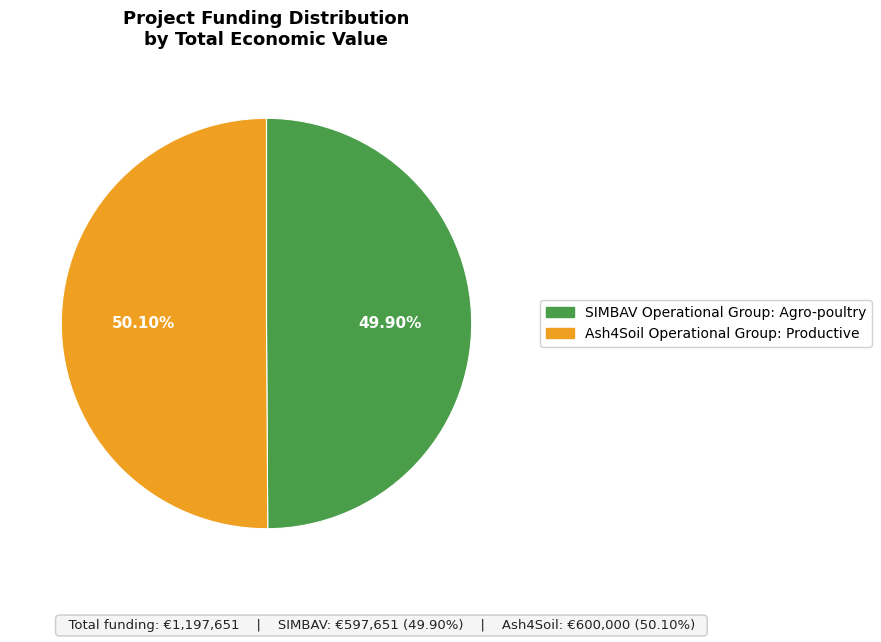

To the nearest percent, what percentage of the pie is SIMBAV Operational Group: Agro-poultry?

50%